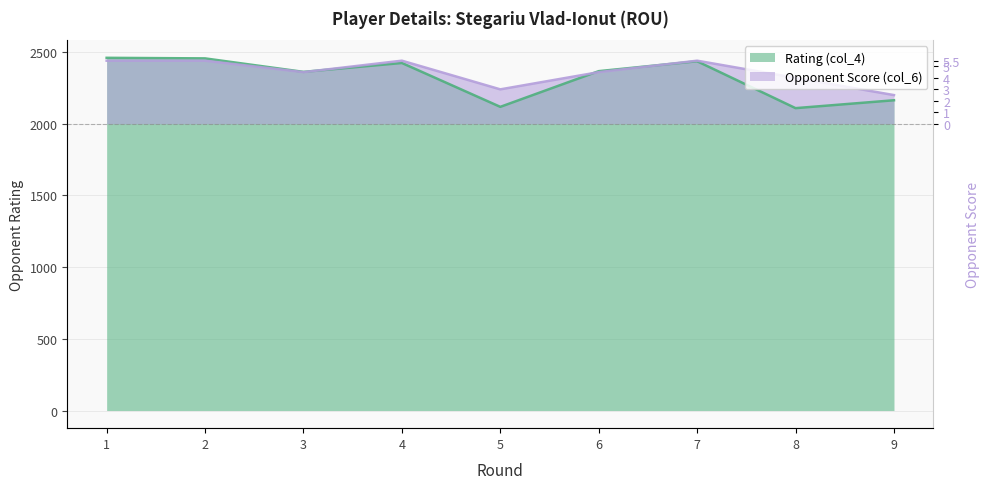

List the series in order of their peak value, highest first.

Rating (col_4), Opponent Score (col_6)